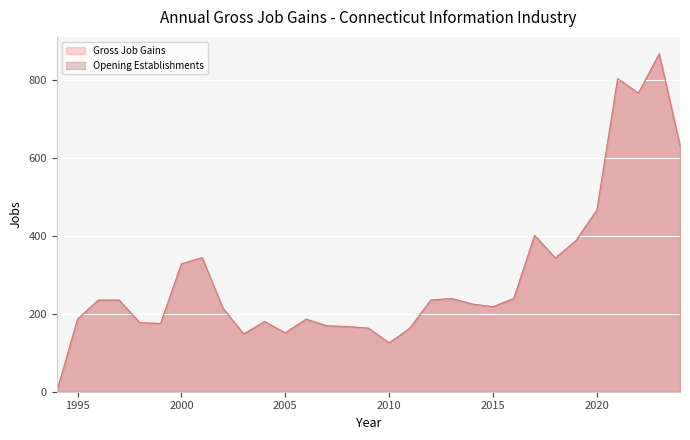

What is the average value of the Opening Establishments series?

296